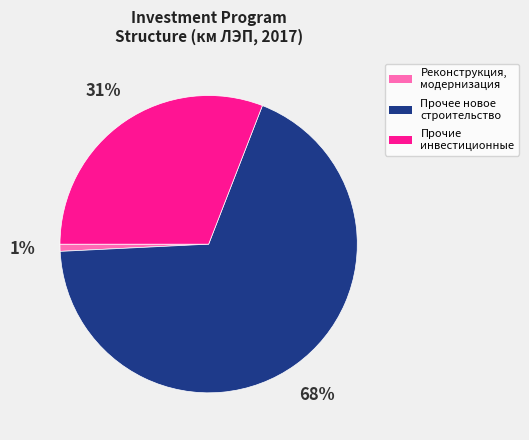

How many segments does this pie chart have?

3